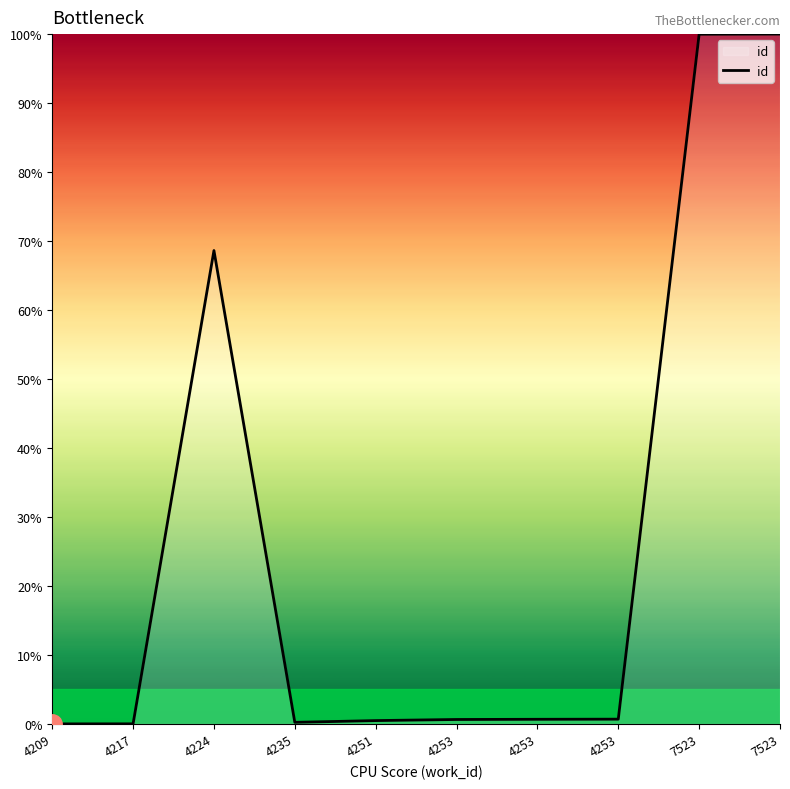

Does the chart display data point markers on the line(s)?

No